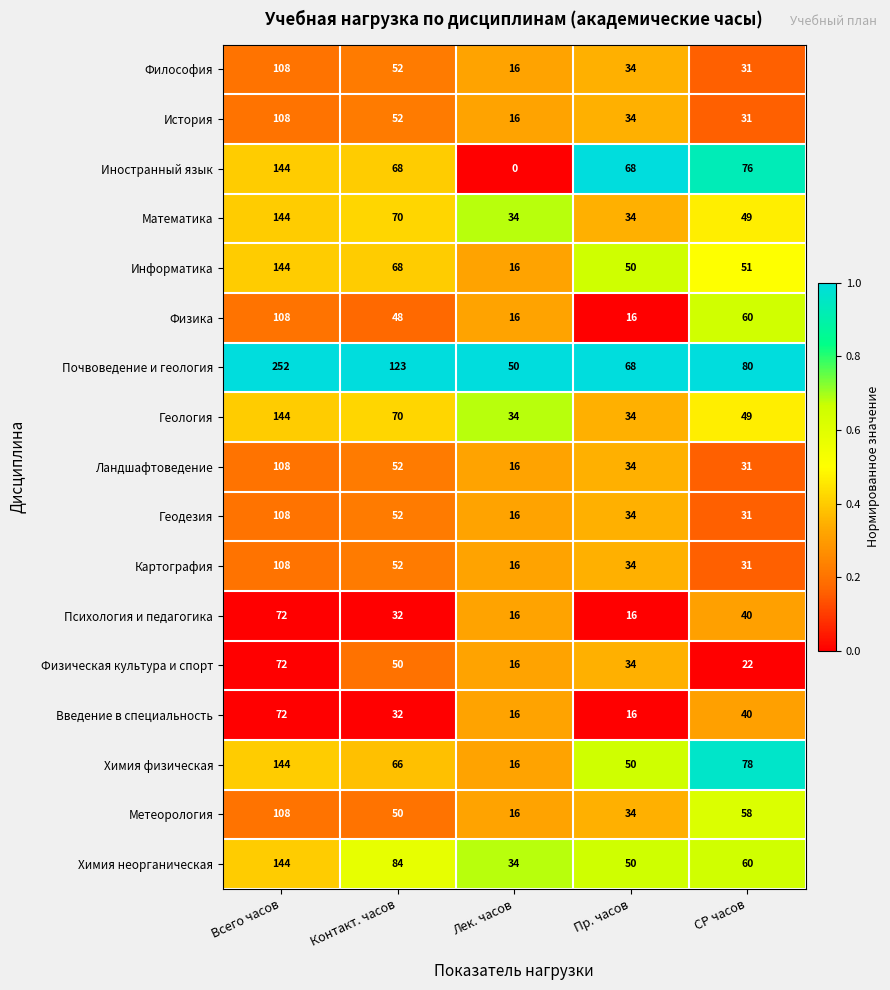

How many data points does each series have?

5